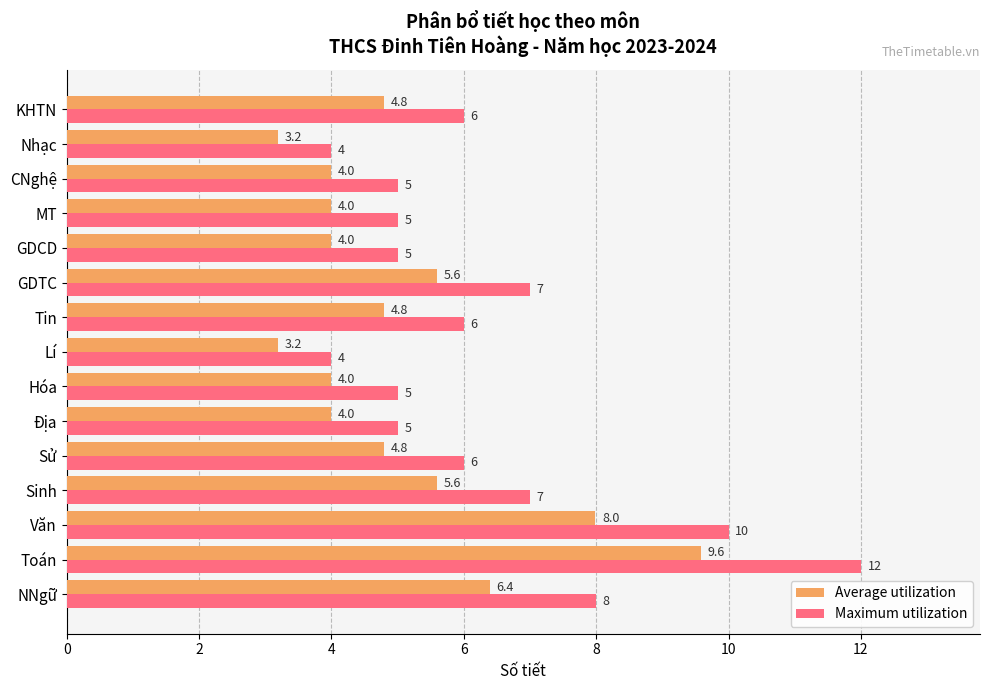

Rank the series by their average value, from lowest to highest.

Average utilization, Maximum utilization